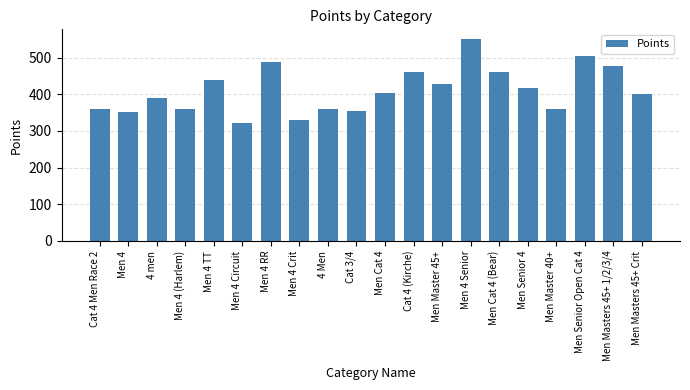

What is the change in value from Men 4 TT to Men Master 40+?

-80.7